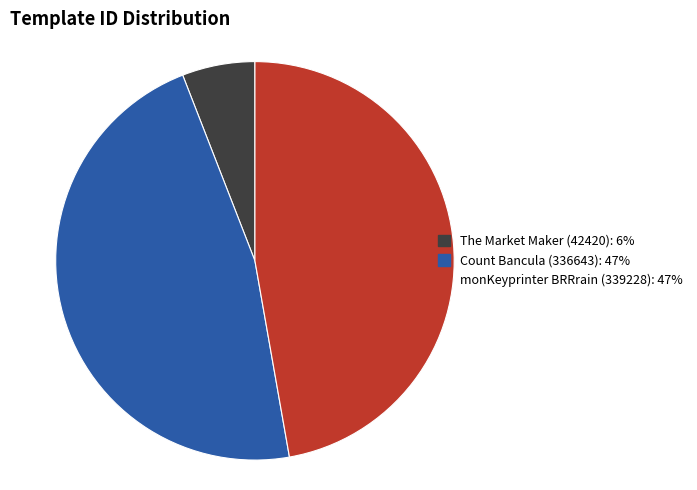

Is the sum of monKeyprinter BRRrain (339228) and Count Bancula (336643) greater than half?

Yes